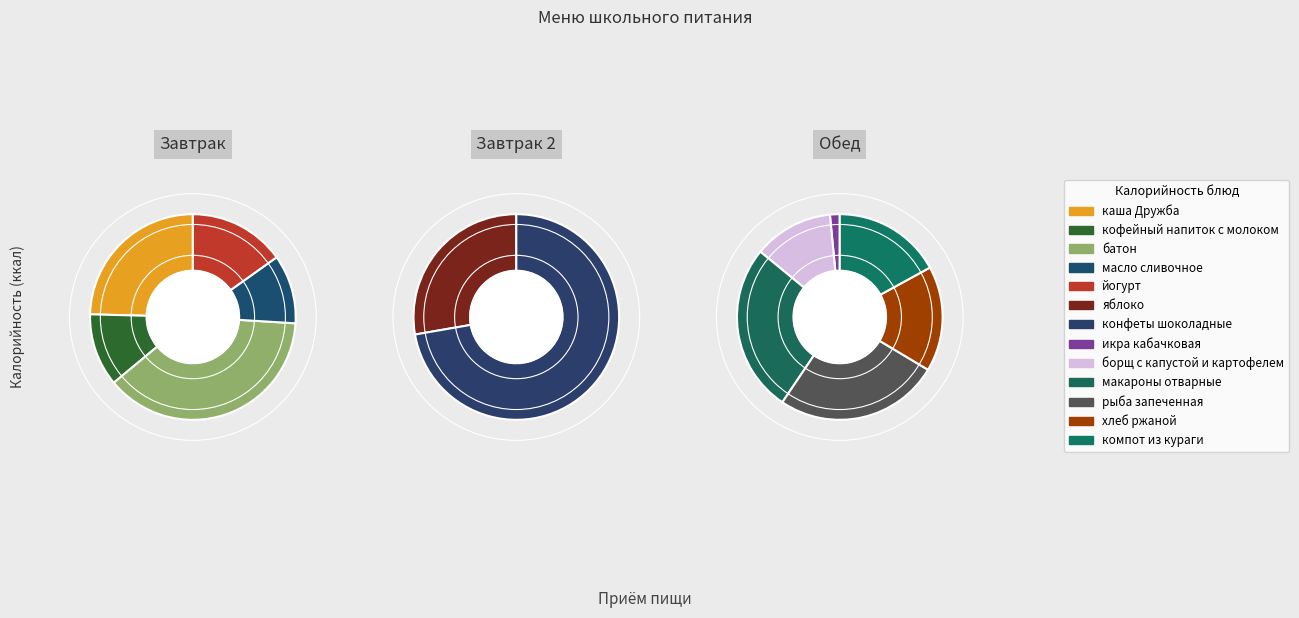

Which category has the smallest portion of the pie?

икра кабачковая